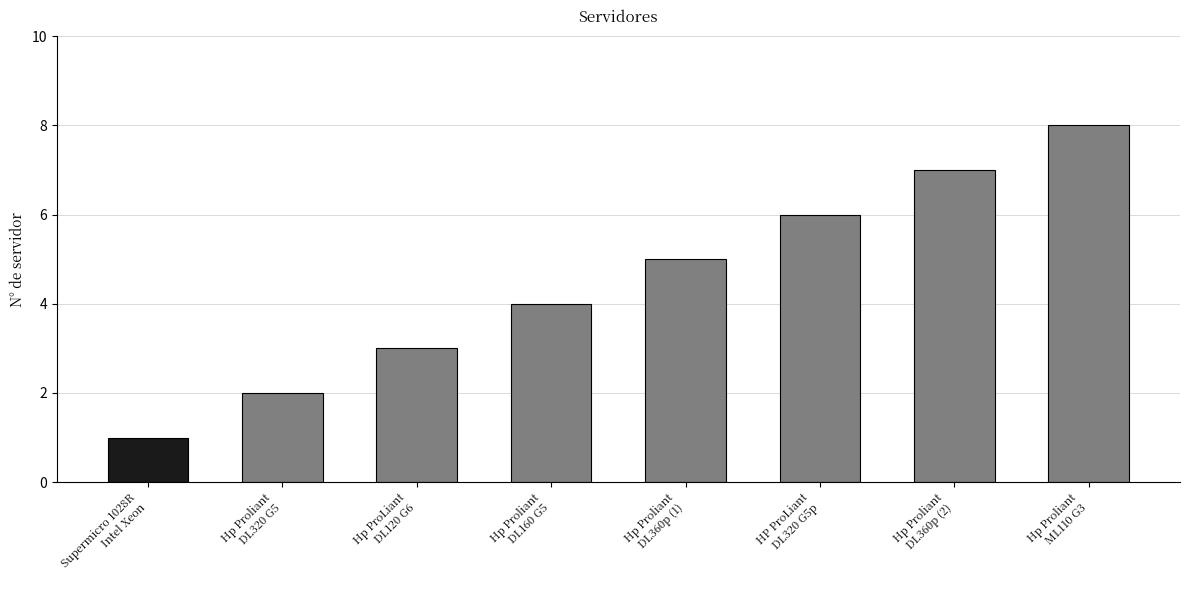

List the labels in order of value, largest first.

Hp Proliant
ML110 G3, Hp Proliant
DL360p (2), HP ProLiant
DL320 G5p, Hp Proliant
DL360p (1), Hp Proliant
DL160 G5, Hp ProLiant
DL120 G6, Hp Proliant
DL320 G5, Supermicro 1028R
Intel Xeon